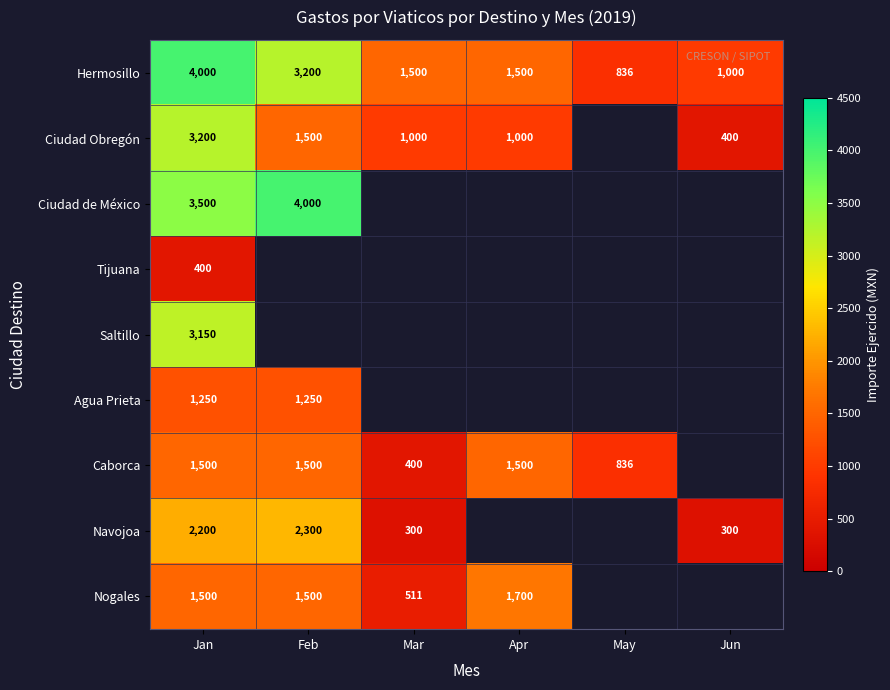

At which category is the sum across all series the highest?

Jan